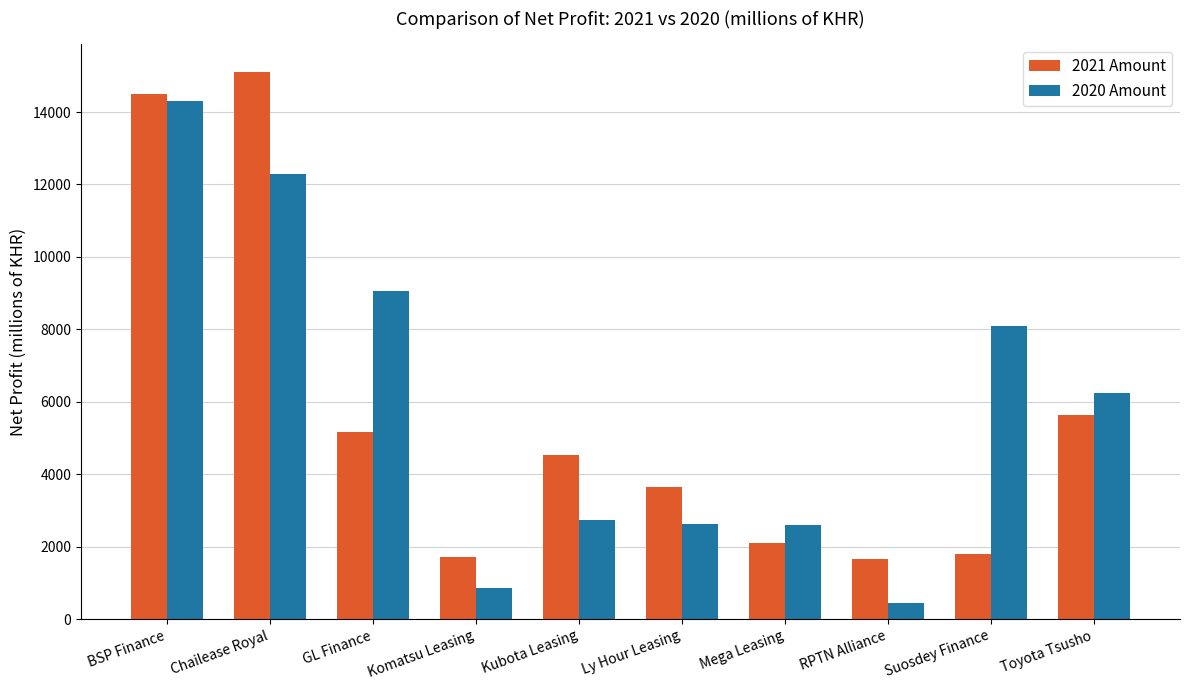

Where is 2021 Amount nearest to the value 8387?

Toyota Tsusho